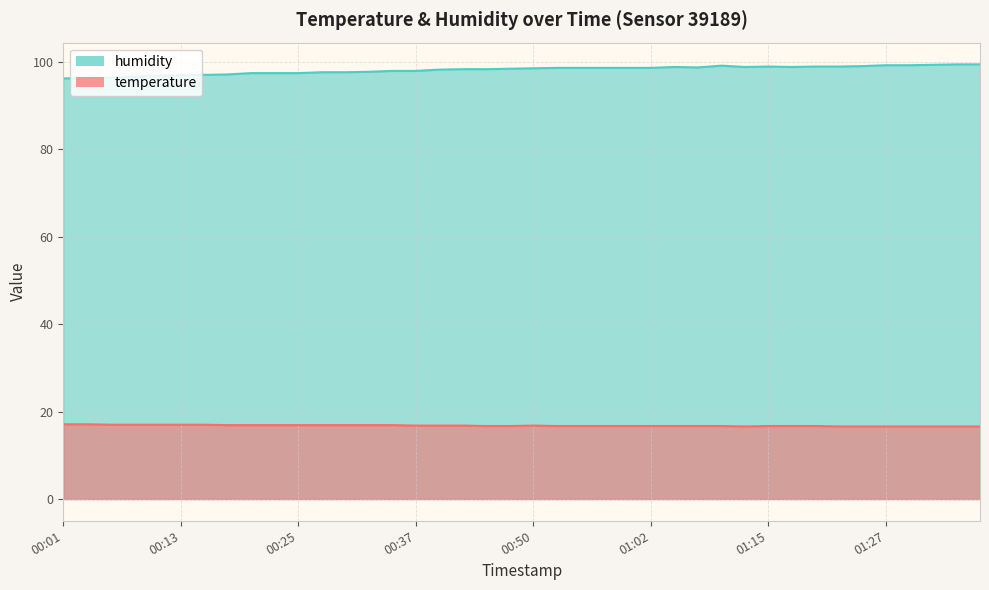

Where is humidity nearest to the value 97?

00:15